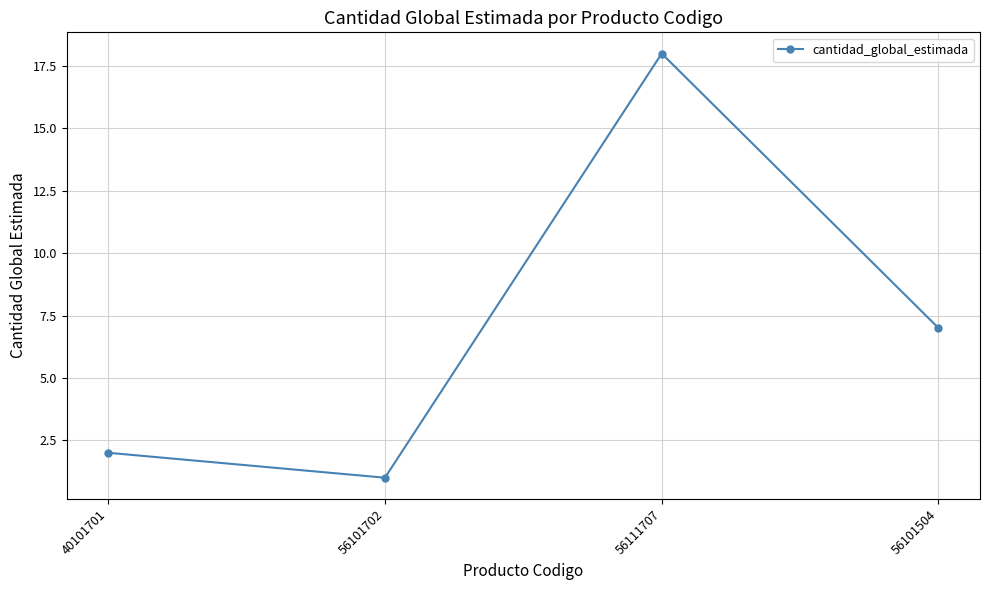

At which category does the data reach its first local peak?

56111707